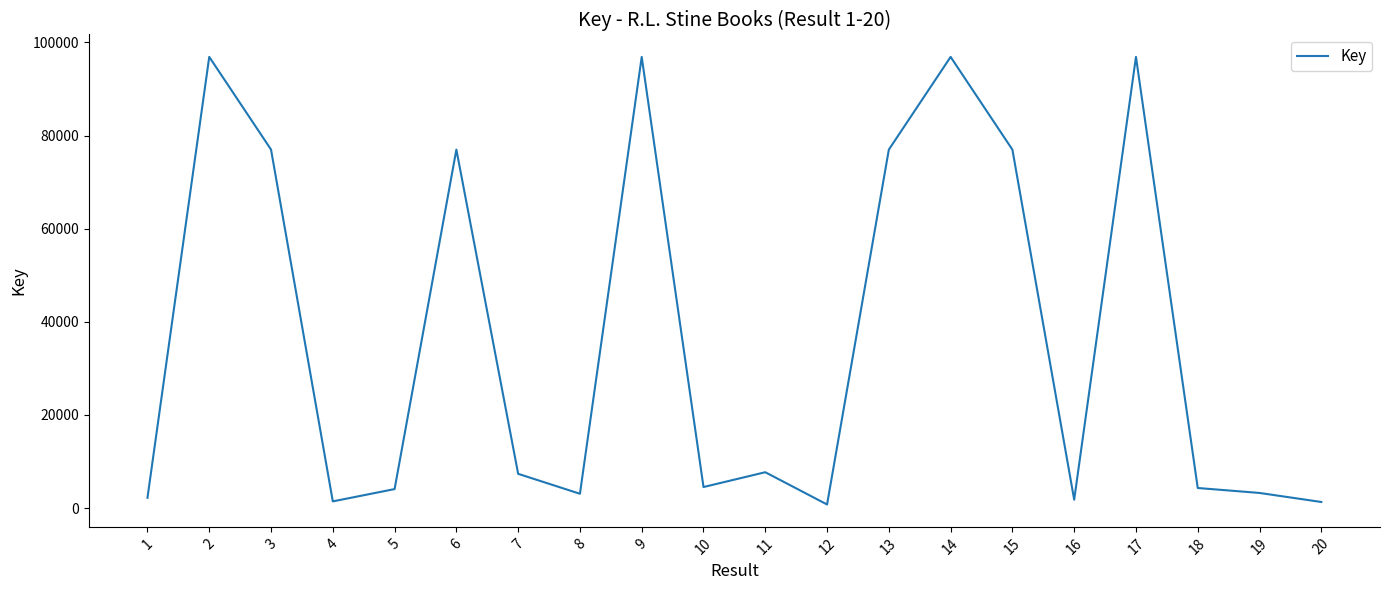

What is the difference between the maximum and second lowest values?

95584